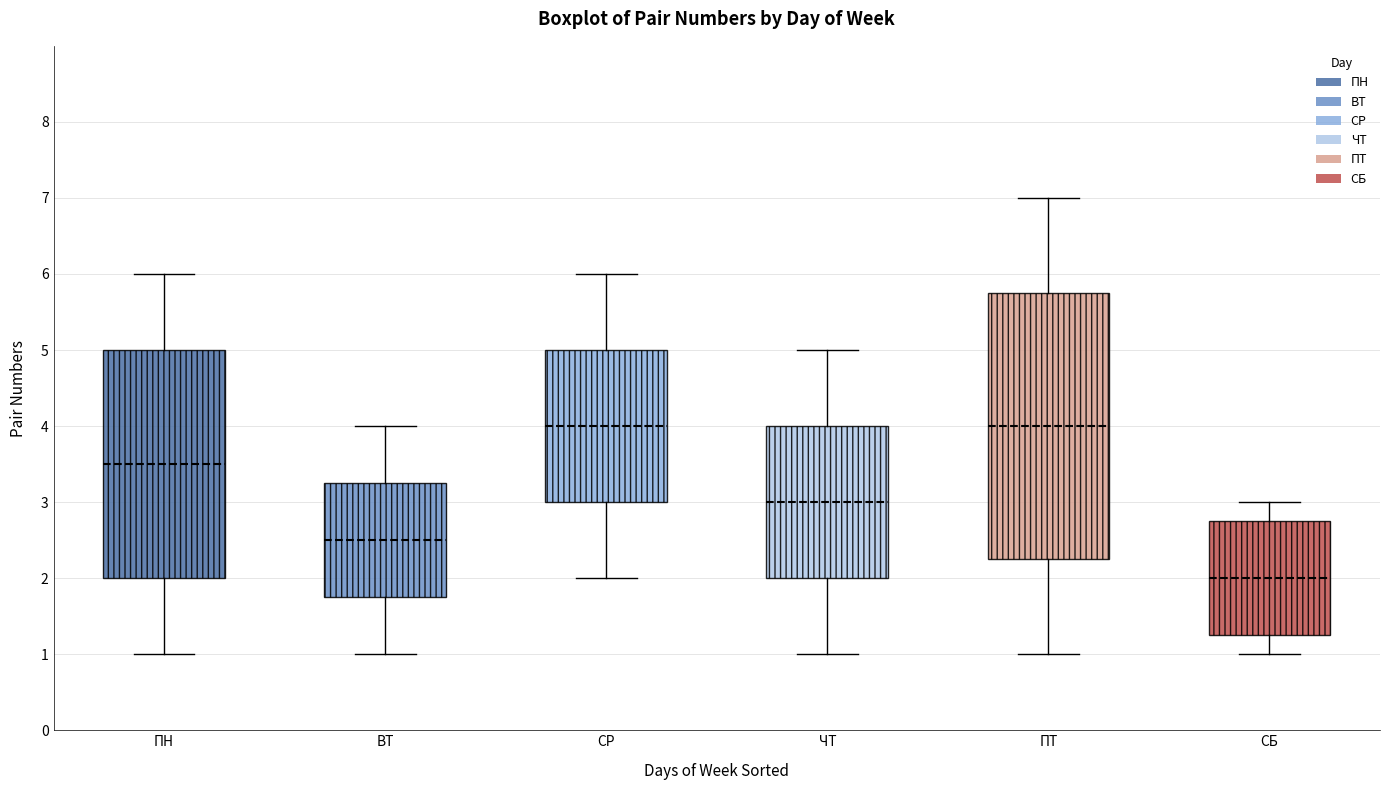

Where is the upper edge of the box for СР on the y-axis? The values are not printed on the chart, so give them approximately, as read against the axis.

5.0